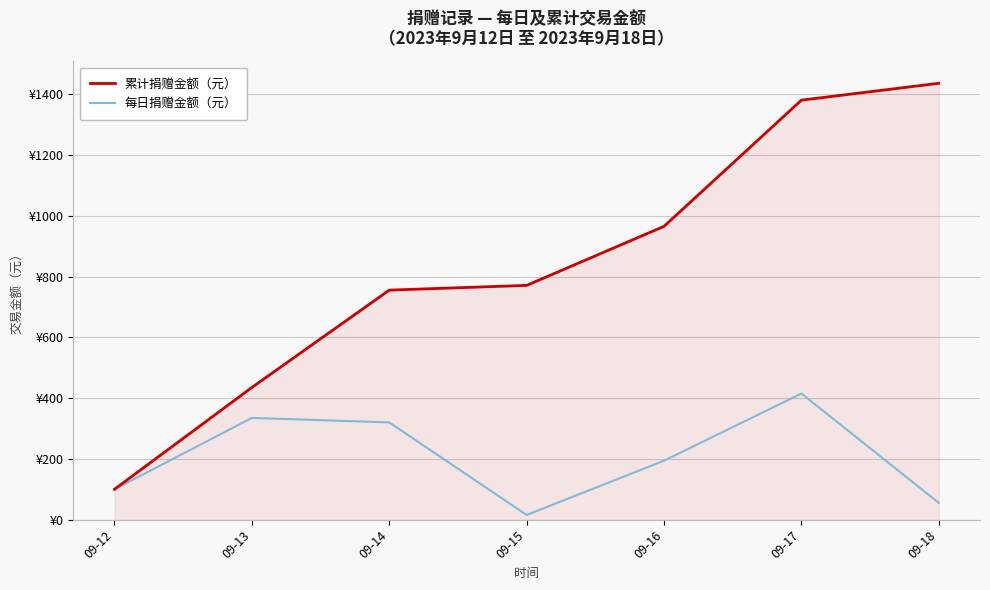

Which category has the lowest value across all series?

09-15